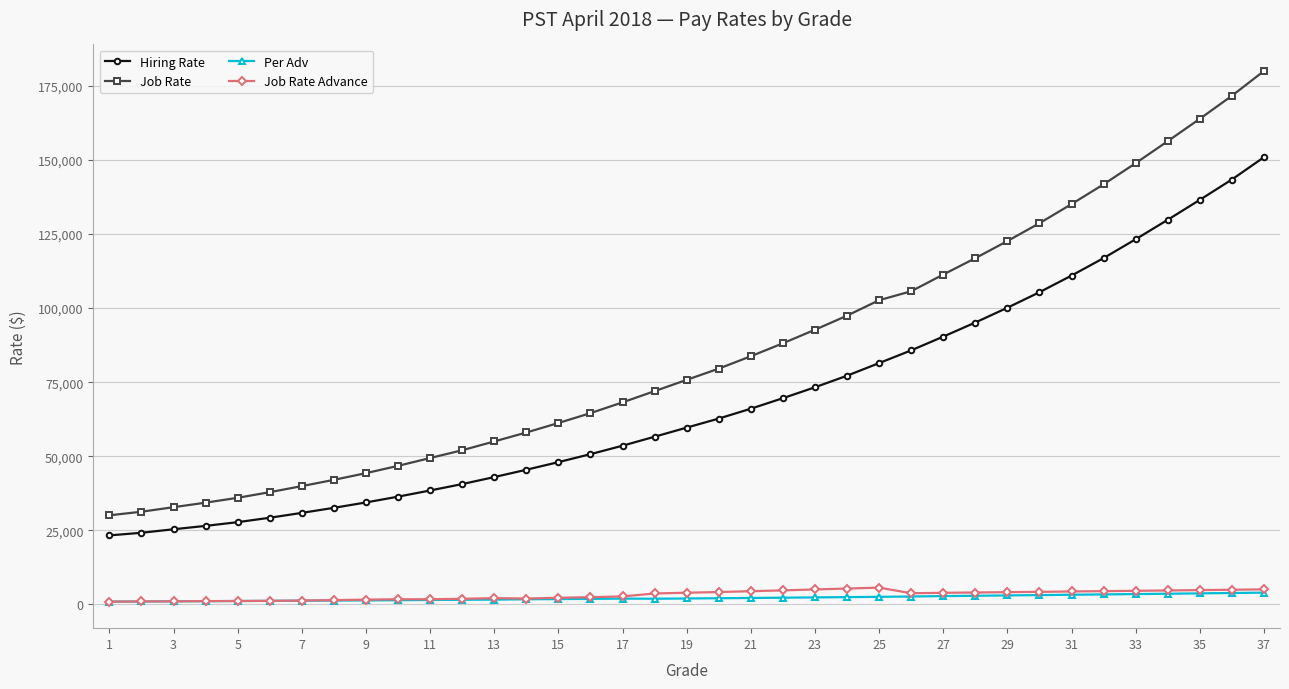

True or false: Per Adv and Job Rate intersect in this chart.

False